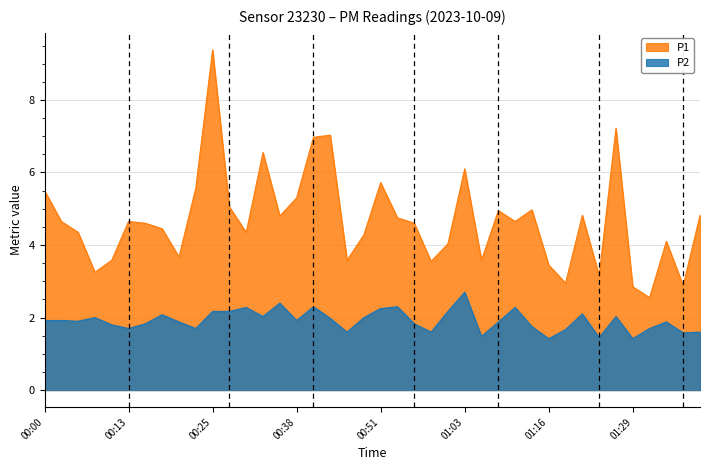

The P2 series shows 2.0 at 00:48. True or false?

True